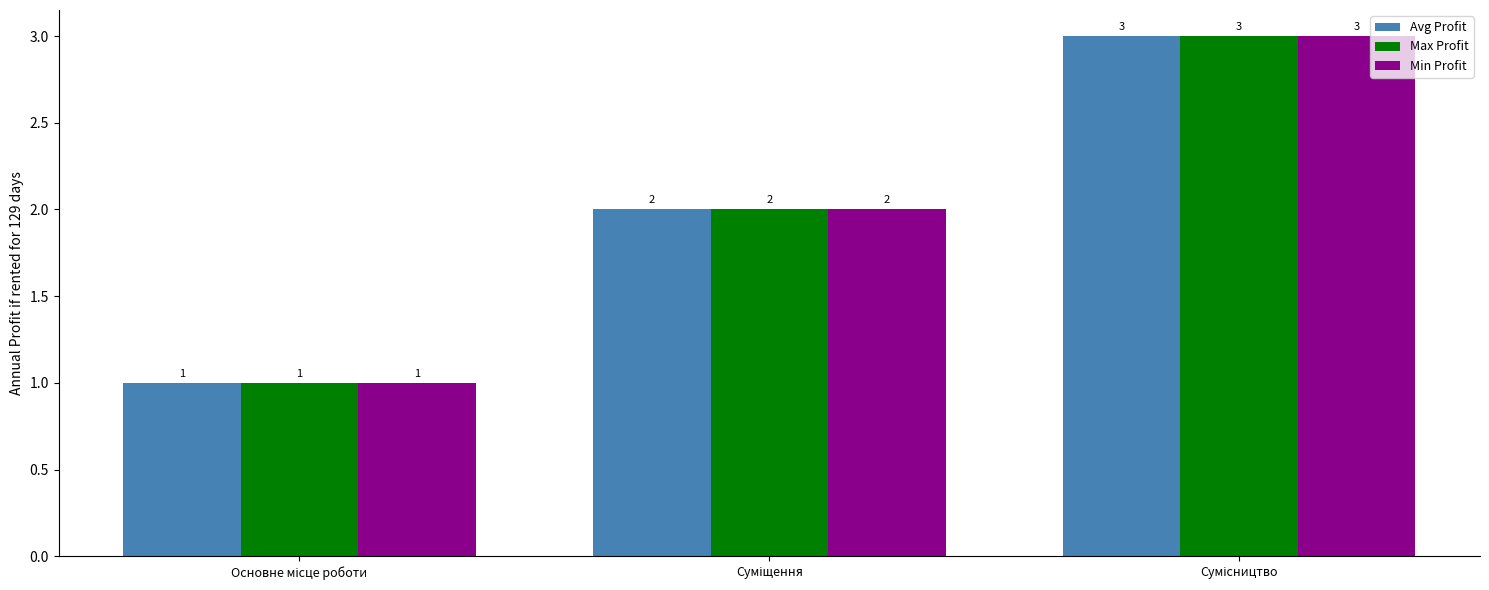

What is the maximum value shown in the chart?

3